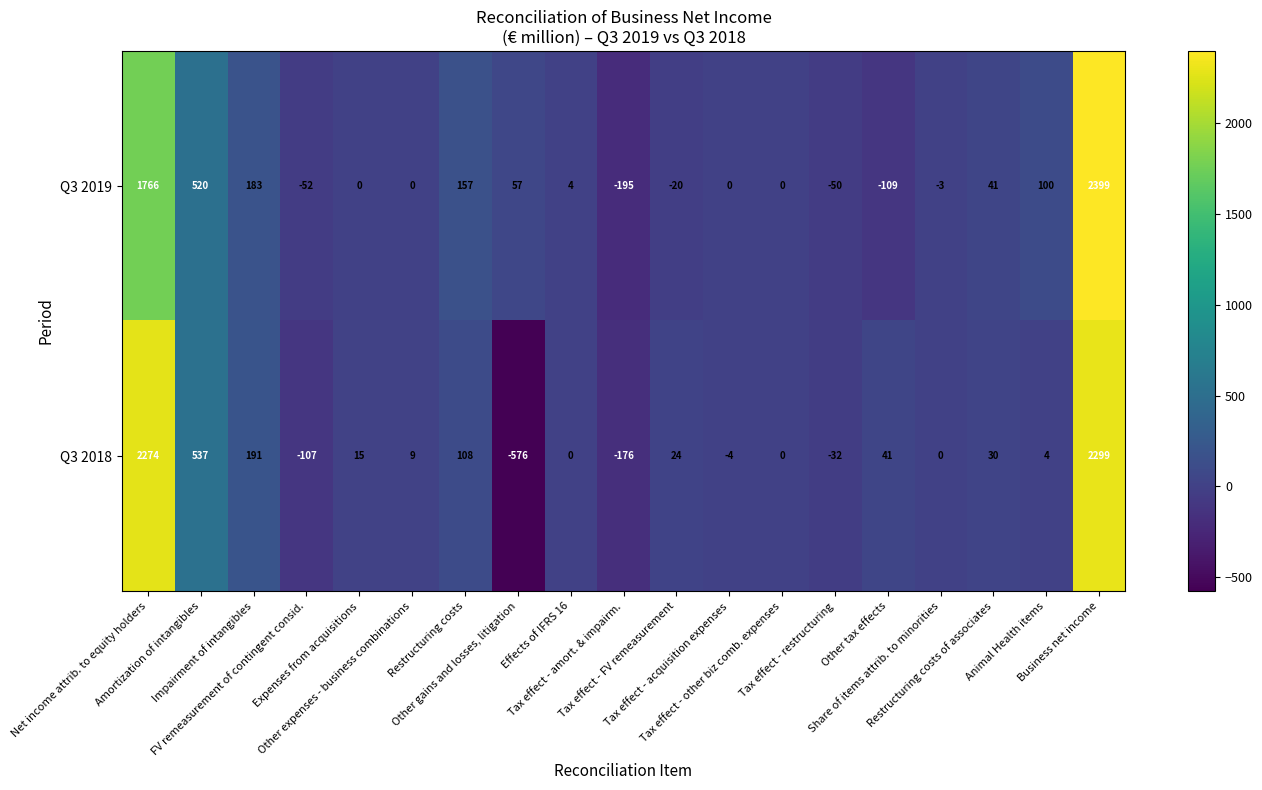

Which series has the largest total across all categories?

Q3 2019